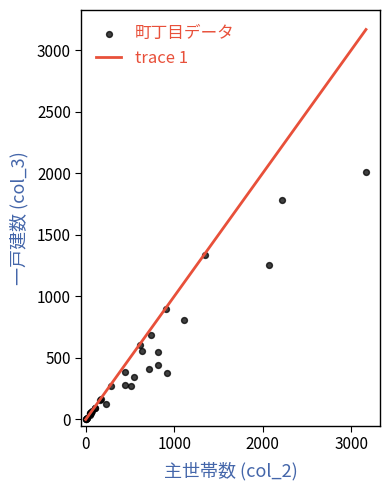

What Y value in the scatter plot is closest to 1007?

895